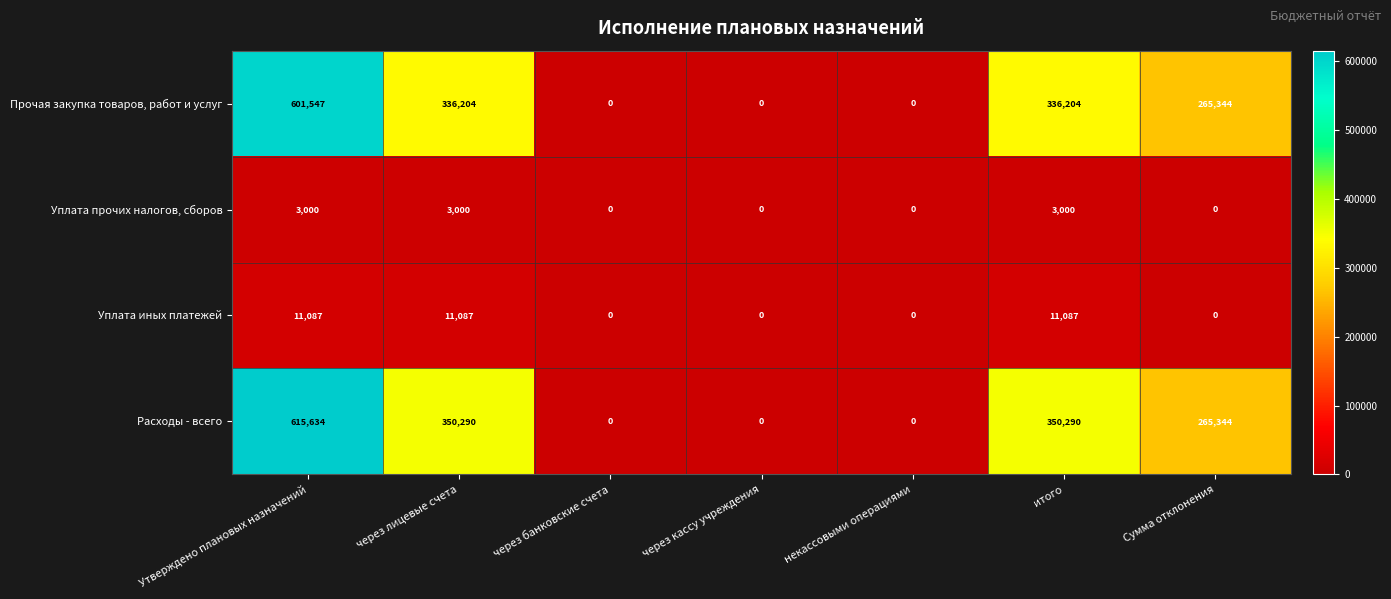

The value of Уплата иных платежей at Сумма отклонения is -6036. True or false?

False